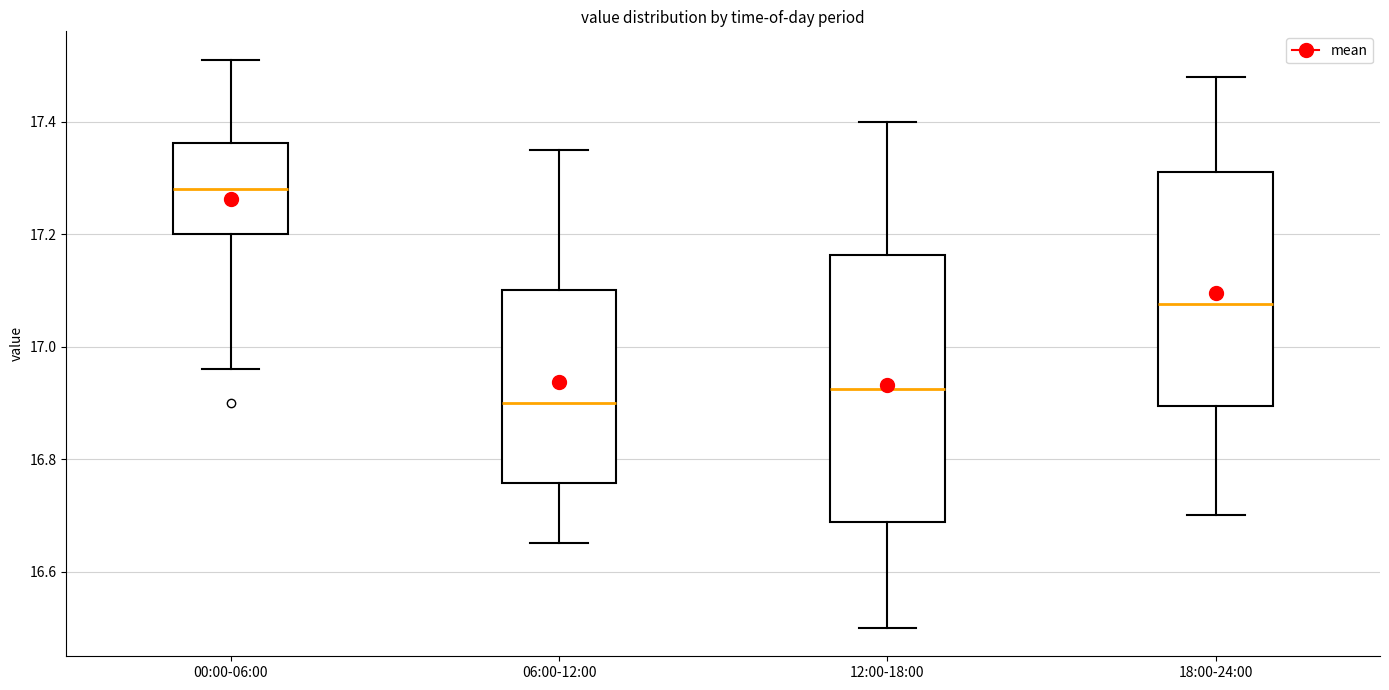

Reading left to right, read every box against the y-axis: the position of its median line, the range the box covers, and the ends of its whiskers. The values are not printed on the chart, so give them approximately, as read against the axis.

00:00-06:00: median 17.28, box 17.20 to 17.36, whiskers 16.96 to 17.52
06:00-12:00: median 16.90, box 16.76 to 17.10, whiskers 16.66 to 17.36
12:00-18:00: median 16.92, box 16.68 to 17.16, whiskers 16.50 to 17.40
18:00-24:00: median 17.08, box 16.90 to 17.32, whiskers 16.70 to 17.48